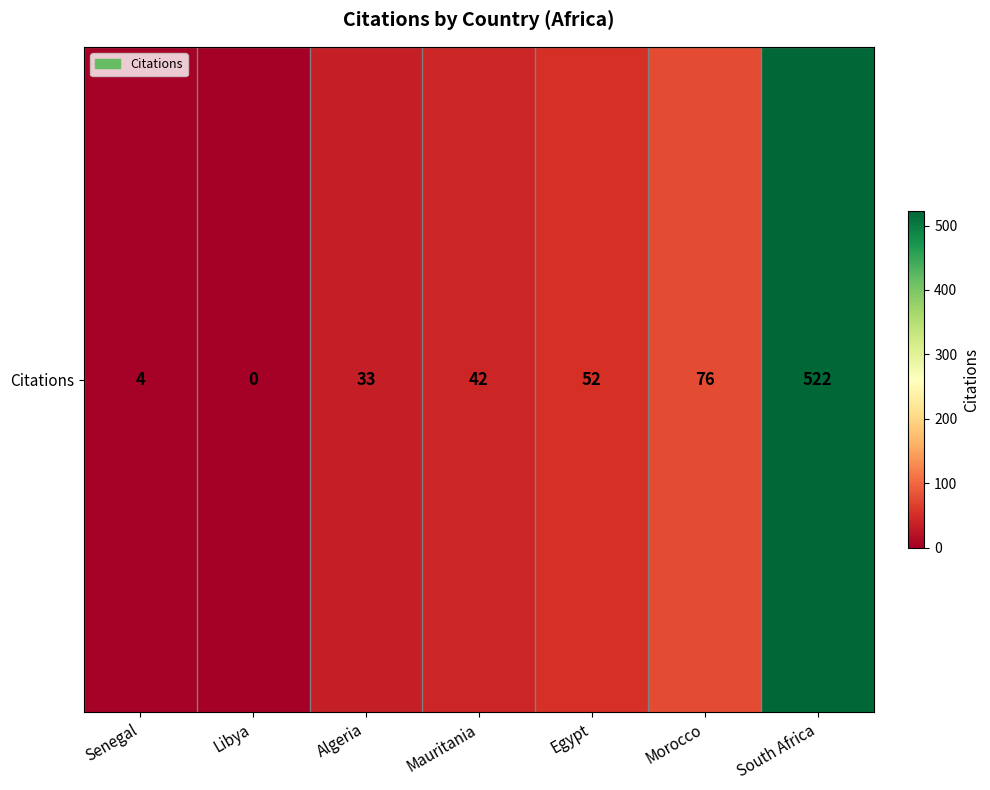

Count the number of data series in this chart.

1